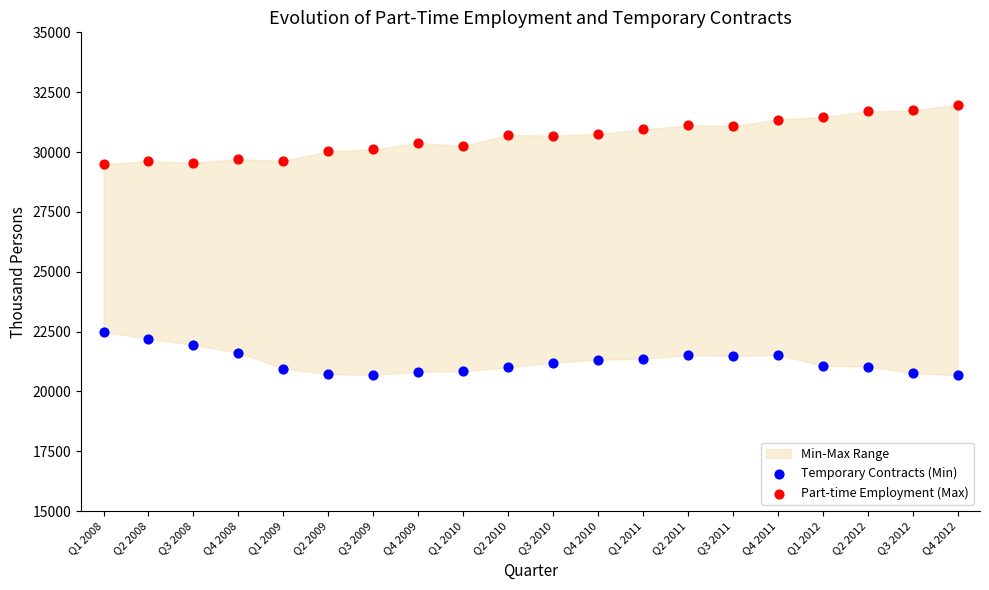

Which series reaches the minimum Y coordinate?

Temporary Contracts (Min)